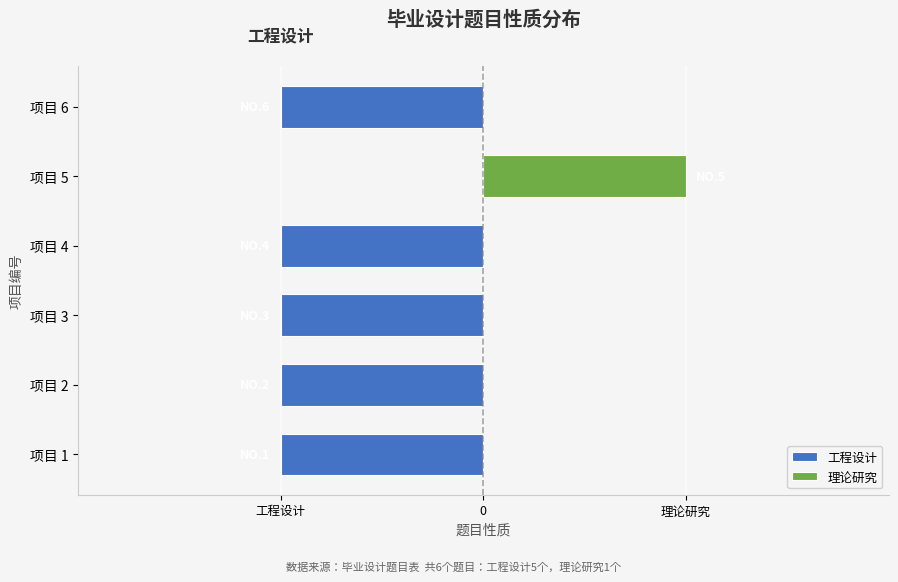

True or false: 理论研究 has a value of 0 at 项目 4.

True